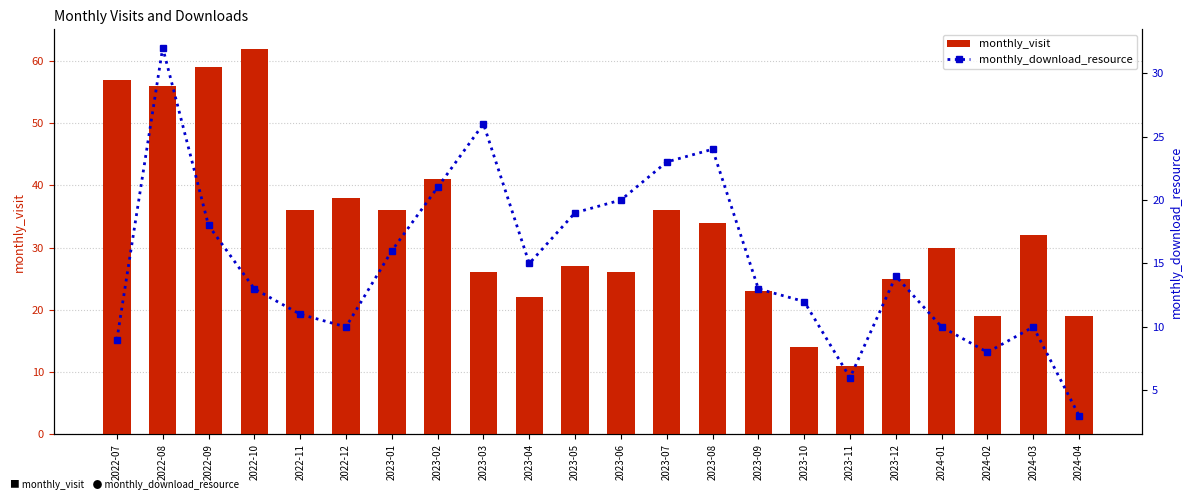

Where is monthly_download_resource nearest to the value 17?

2022-09